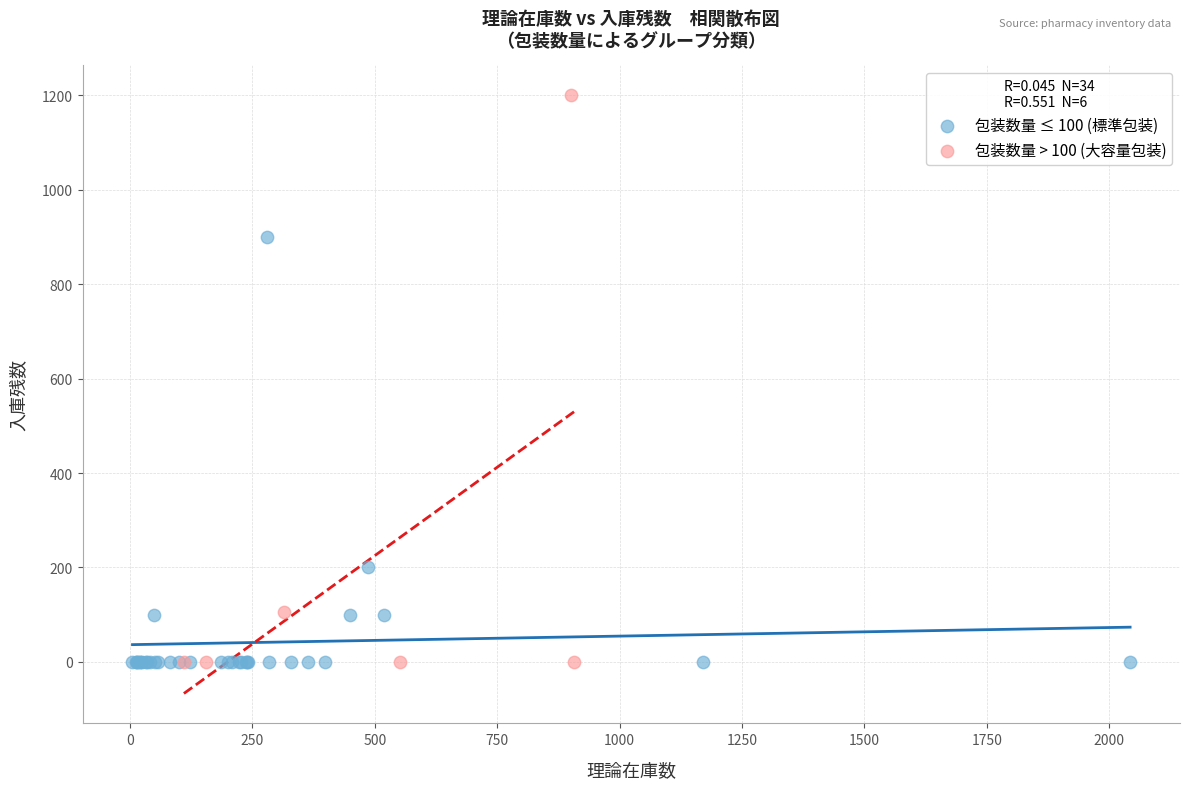

Which series reaches the maximum Y coordinate?

包装数量 > 100 (大容量包装)